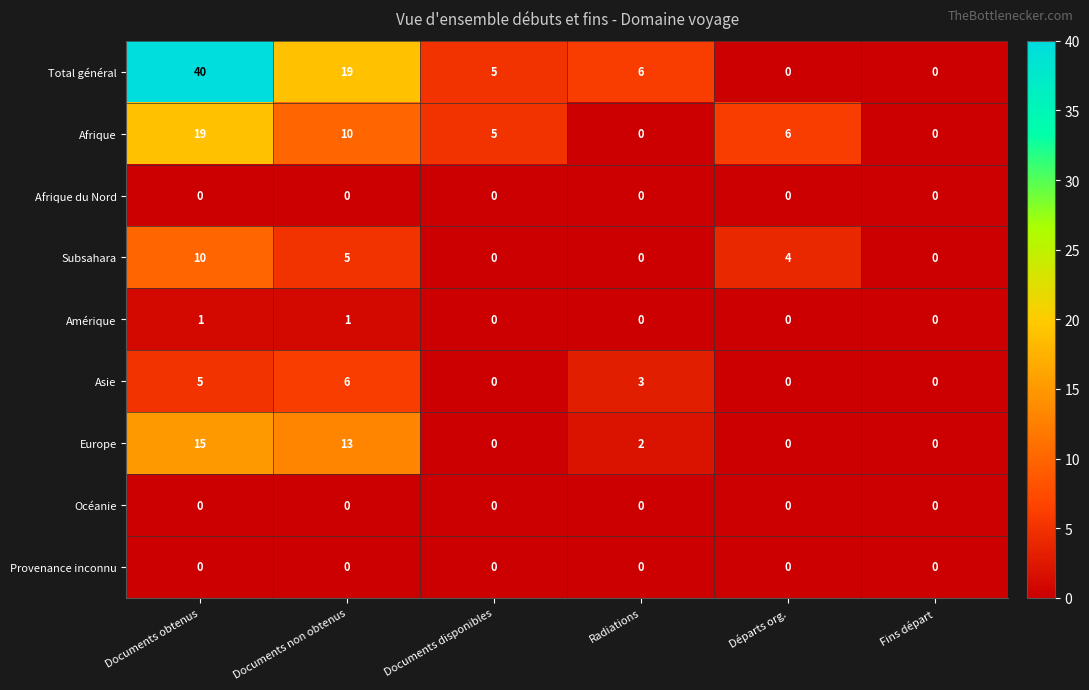

True or false: Total général has a value of 40 at Documents obtenus.

True